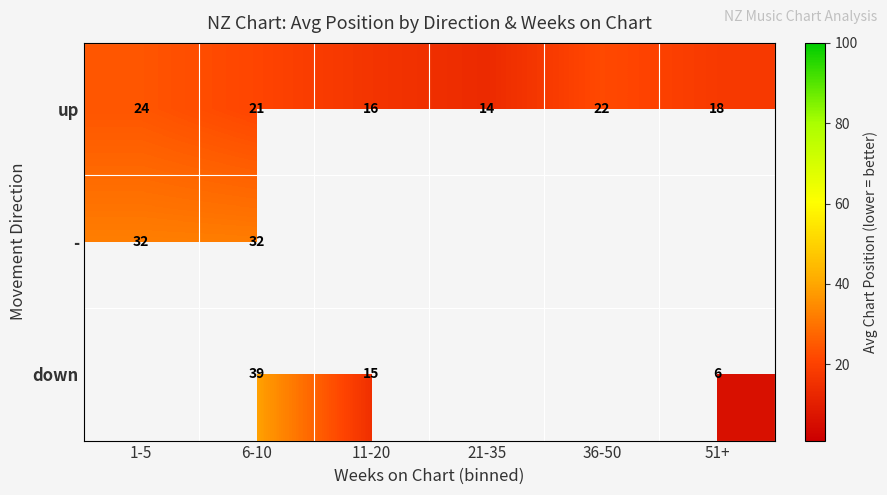

What is the lowest value of the - series?

32.0